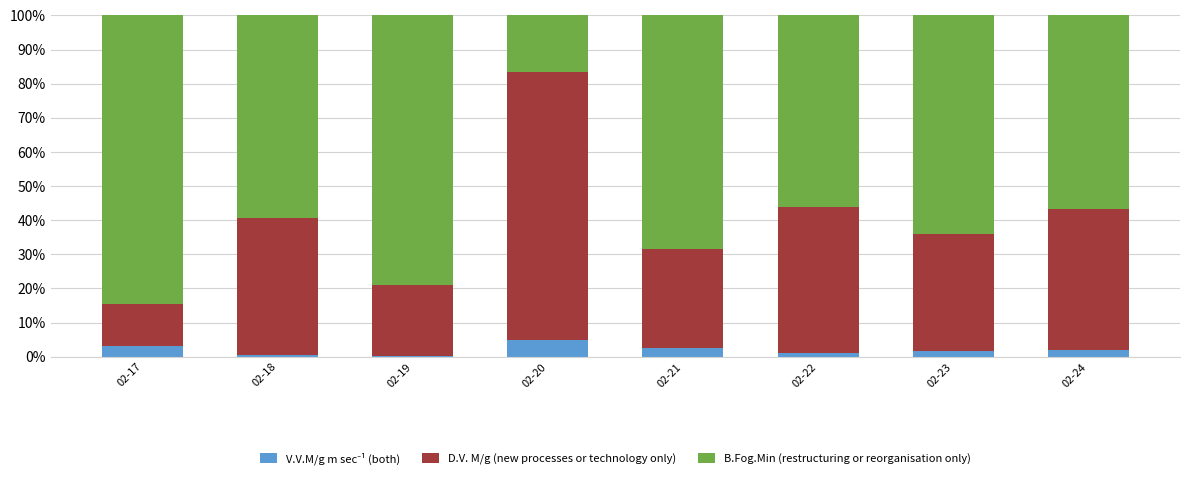

The value of D.V. M/g (new processes or technology only) at 02-19 is 20.8. True or false?

True